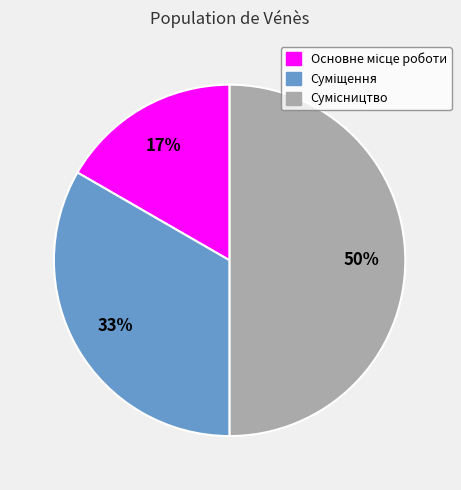

To the nearest percent, what is the difference between the largest and smallest slice percentages?

33%